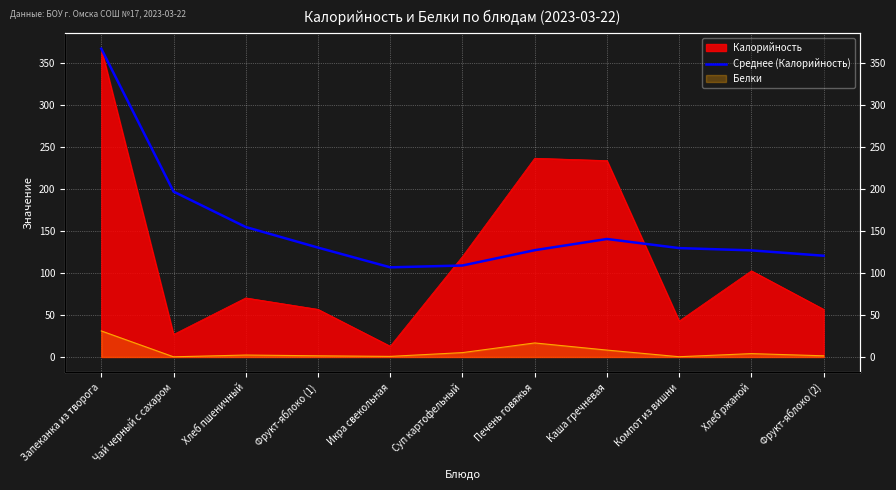

At which label does the data first exceed 129?

Запеканка из творога